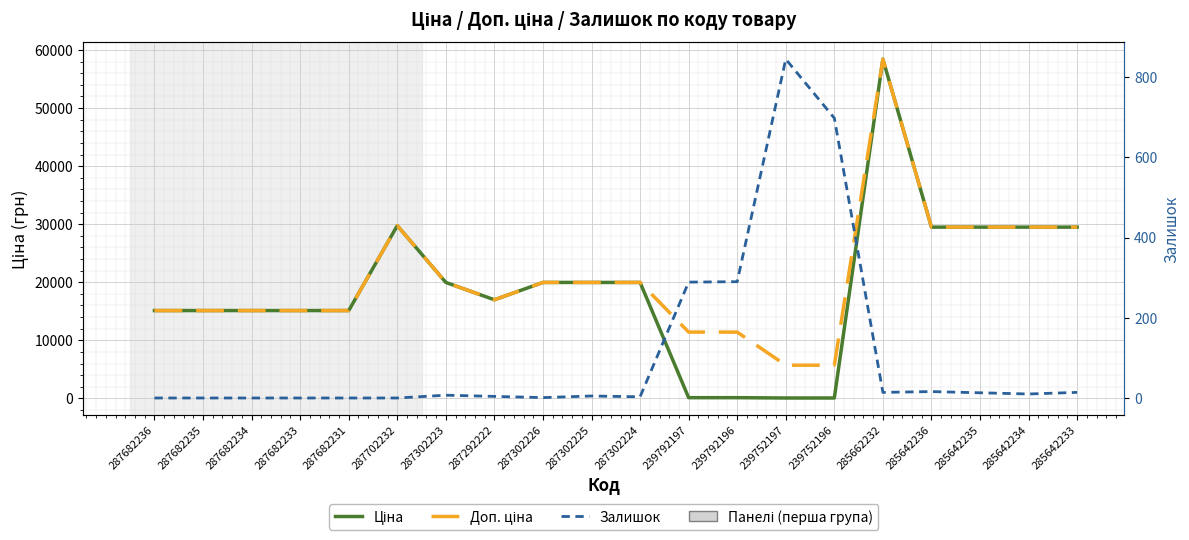

How many lines are shown in the chart?

3